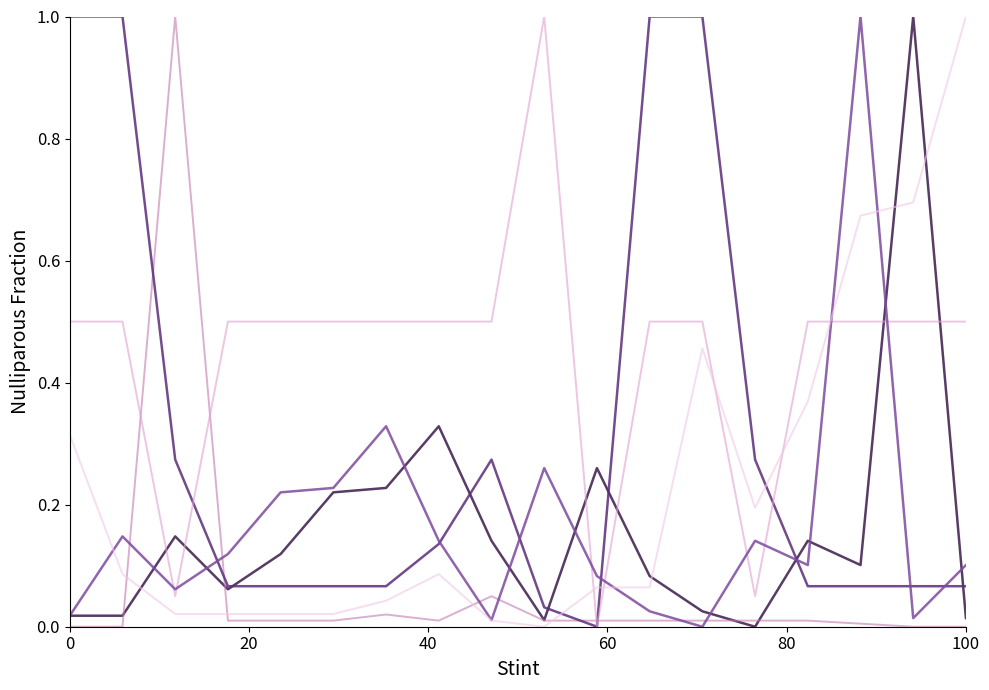

What is the maximum value shown in the chart?

1.0